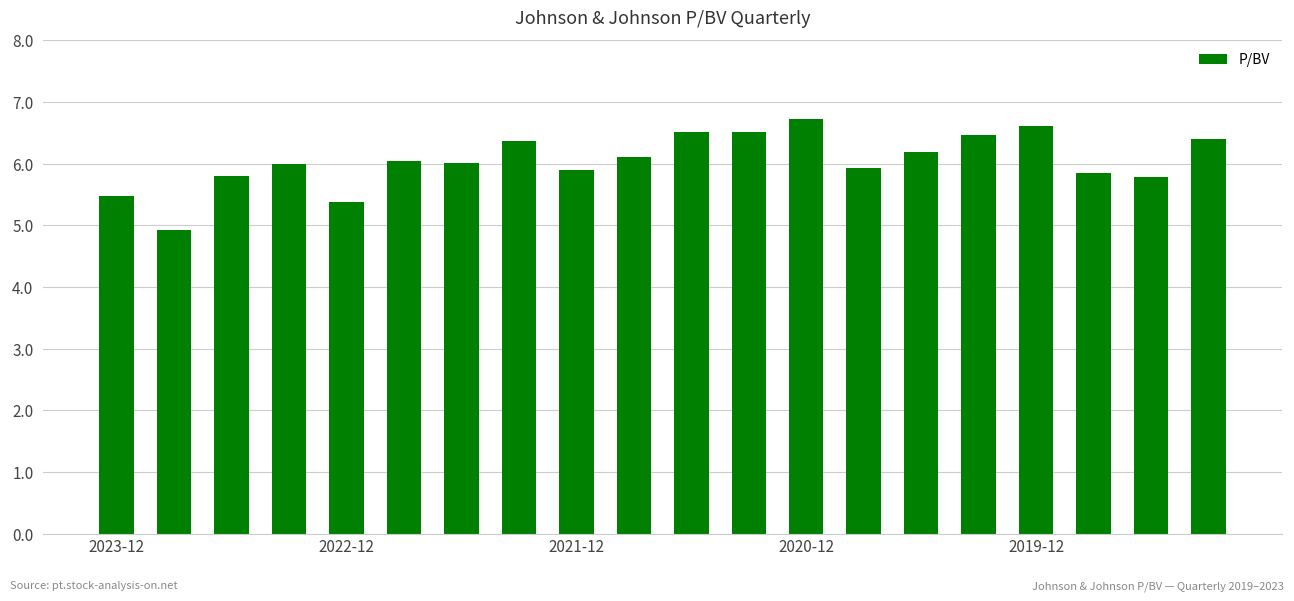

What is the value of the 5th bar from the left?

5.4